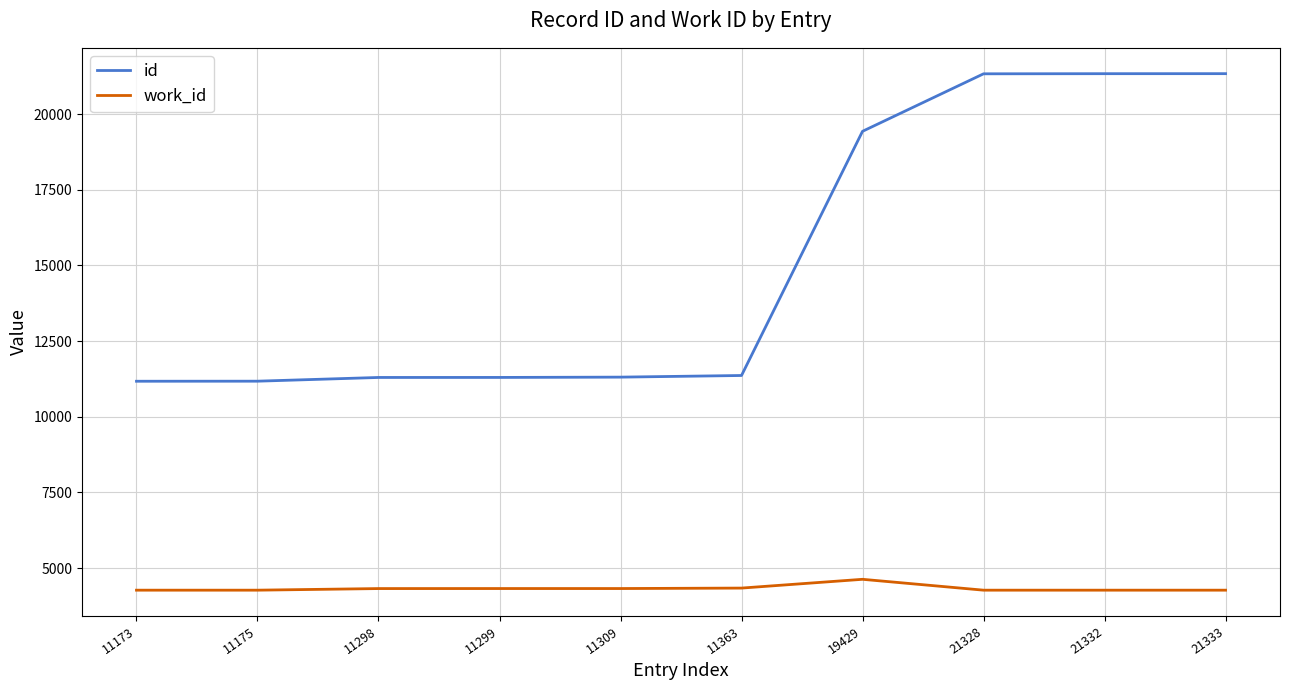

How many categories are shown in the chart?

10